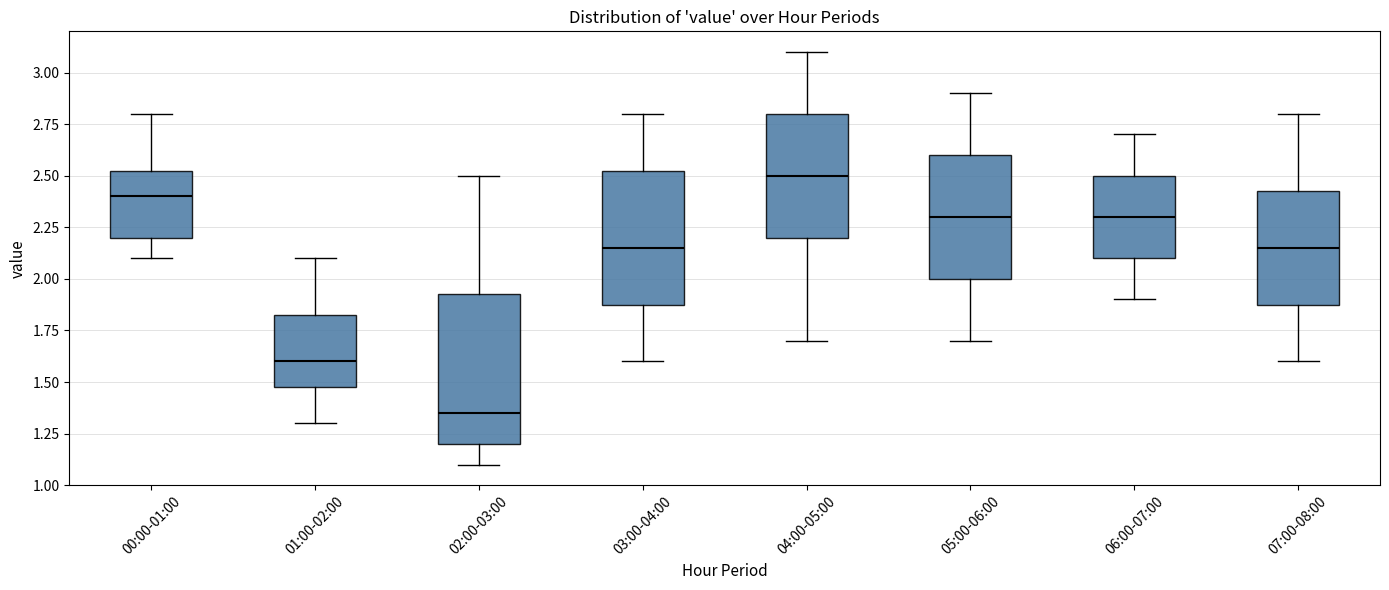

Reading left to right, read every box against the y-axis: the position of its median line, the range the box covers, and the ends of its whiskers. The values are not printed on the chart, so give them approximately, as read against the axis.

00:00-01:00: median 2.40, box 2.20 to 2.55, whiskers 2.10 to 2.80
01:00-02:00: median 1.60, box 1.50 to 1.85, whiskers 1.30 to 2.10
02:00-03:00: median 1.35, box 1.20 to 1.95, whiskers 1.10 to 2.50
03:00-04:00: median 2.15, box 1.90 to 2.55, whiskers 1.60 to 2.80
04:00-05:00: median 2.50, box 2.20 to 2.80, whiskers 1.70 to 3.10
05:00-06:00: median 2.30, box 2.00 to 2.60, whiskers 1.70 to 2.90
06:00-07:00: median 2.30, box 2.10 to 2.50, whiskers 1.90 to 2.70
07:00-08:00: median 2.15, box 1.90 to 2.45, whiskers 1.60 to 2.80